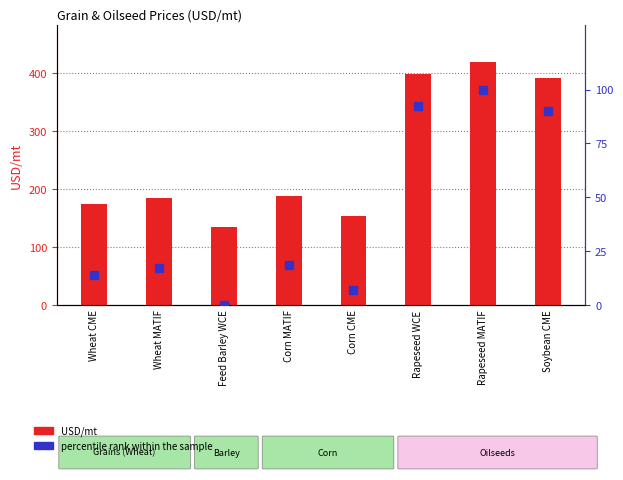

Which series contains the highest Y value?

USD/mt